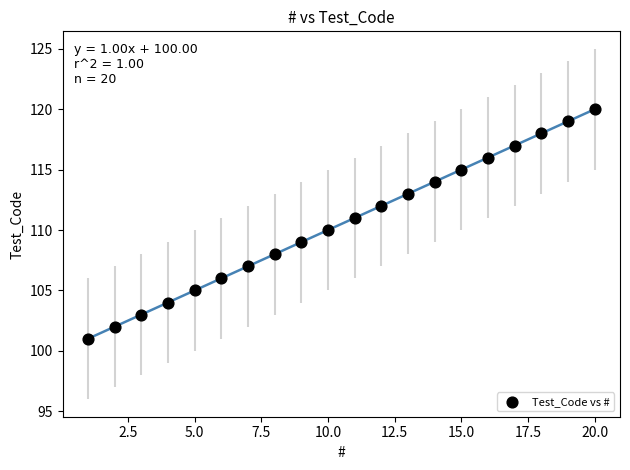

What is the range of Y values (max minus min)?

19